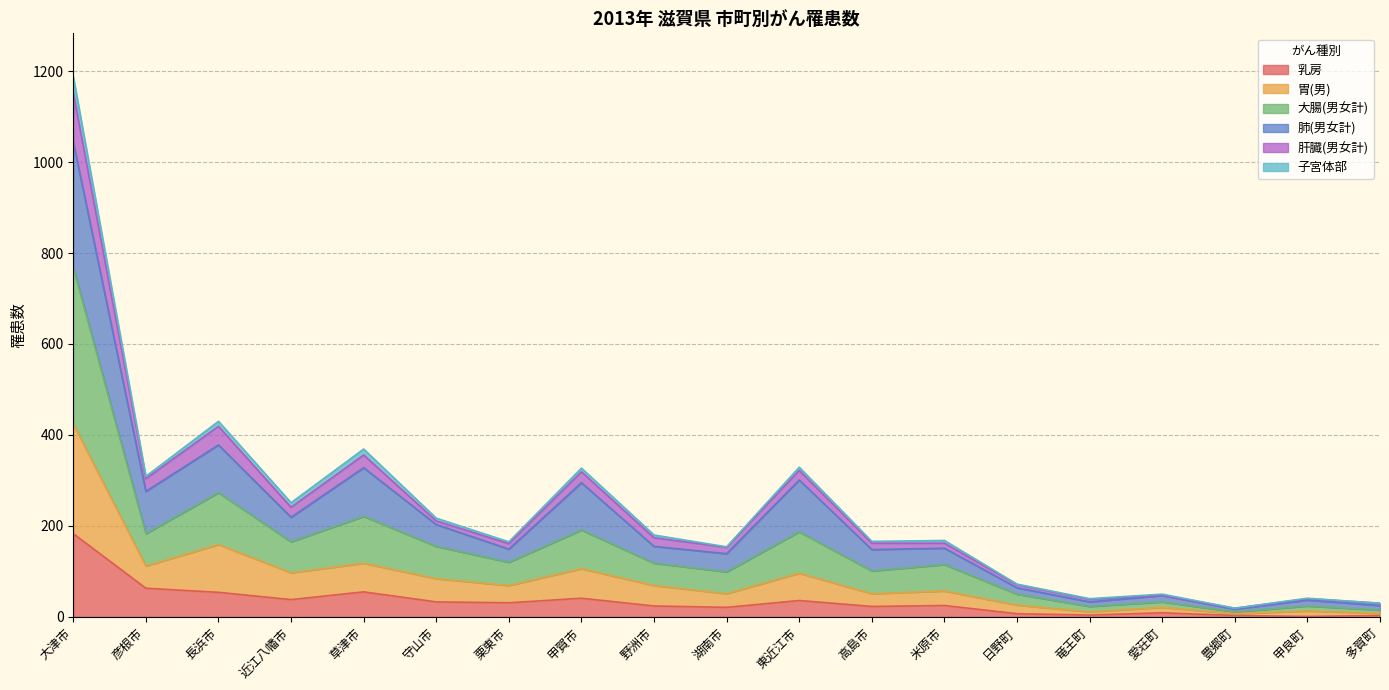

What are all the series names shown in the legend?

乳房, 胃(男), 大腸(男女計), 肺(男女計), 肝臓(男女計), 子宮体部